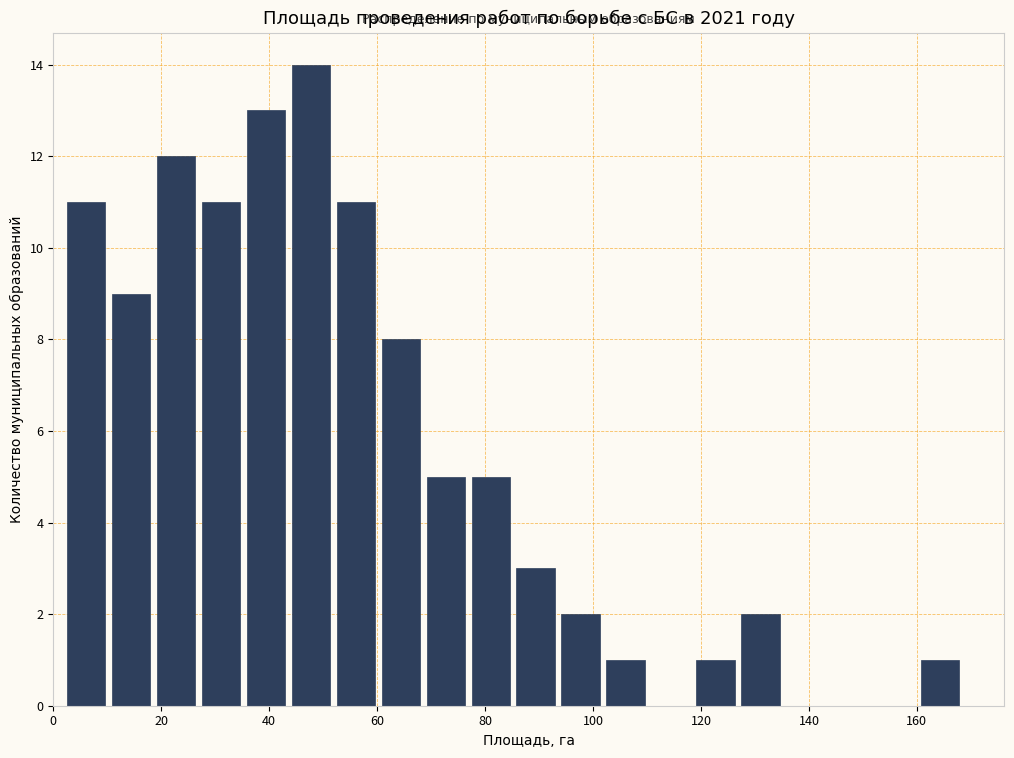

Over which range of the x-axis is the bar tallest?

44 to 52